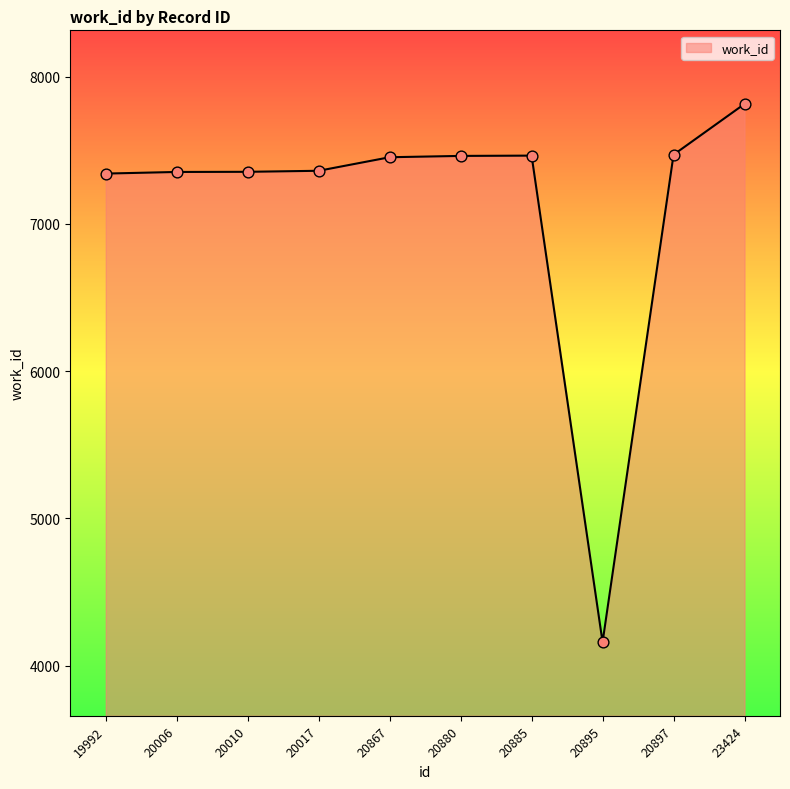

What is the change in value from 20017 to 20867?

+92